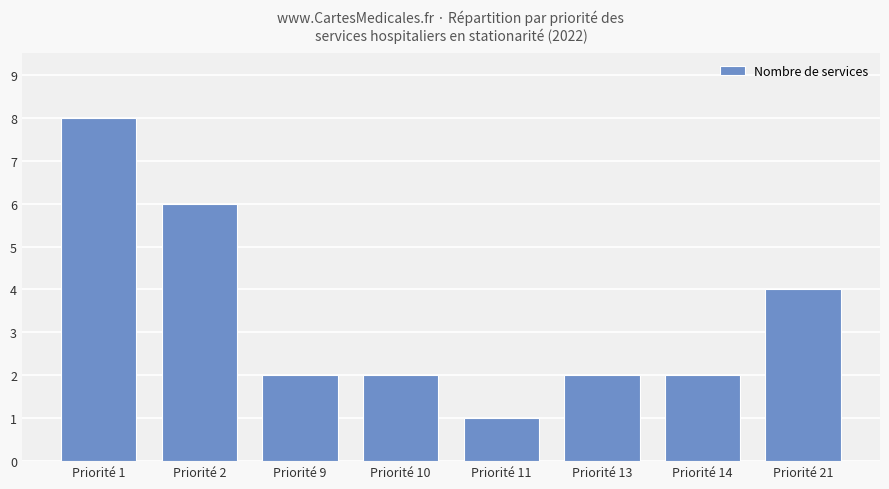

What is the smallest value displayed?

1